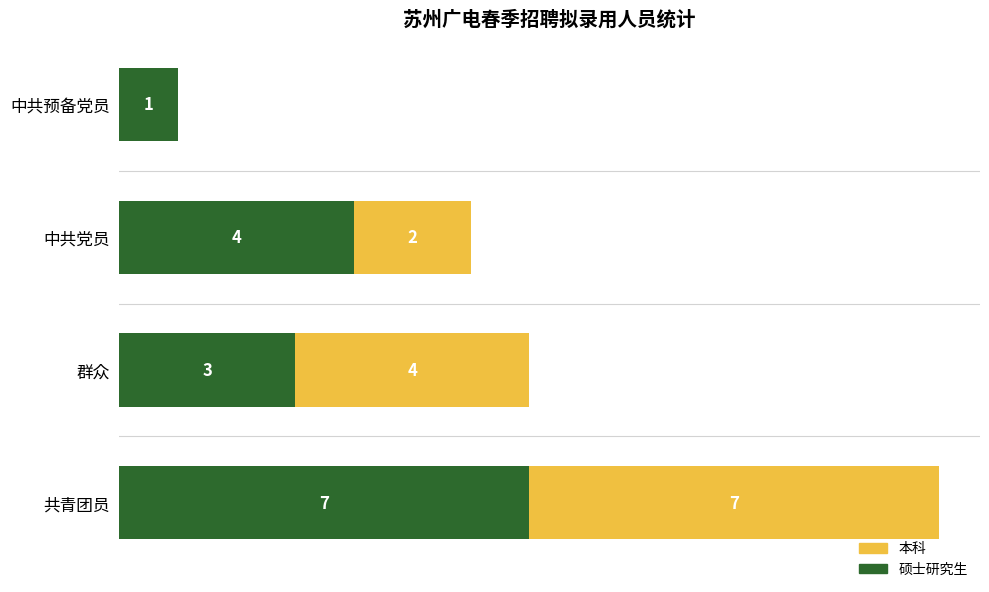

At which category is the sum across all series the highest?

共青团员